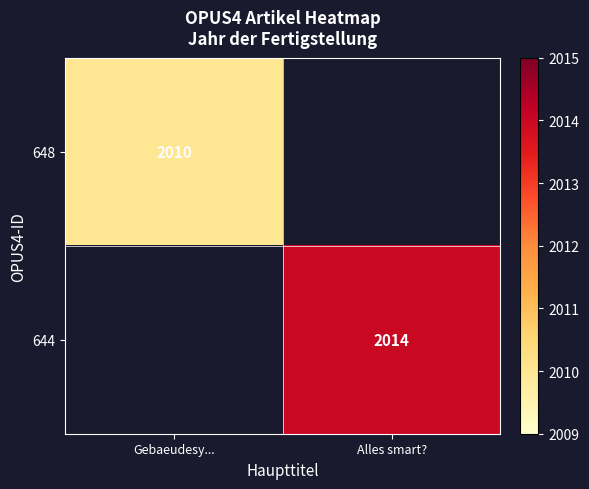

Is the value of 648 at Gebaeudesy... greater than the value of 644 at Alles smart??

No